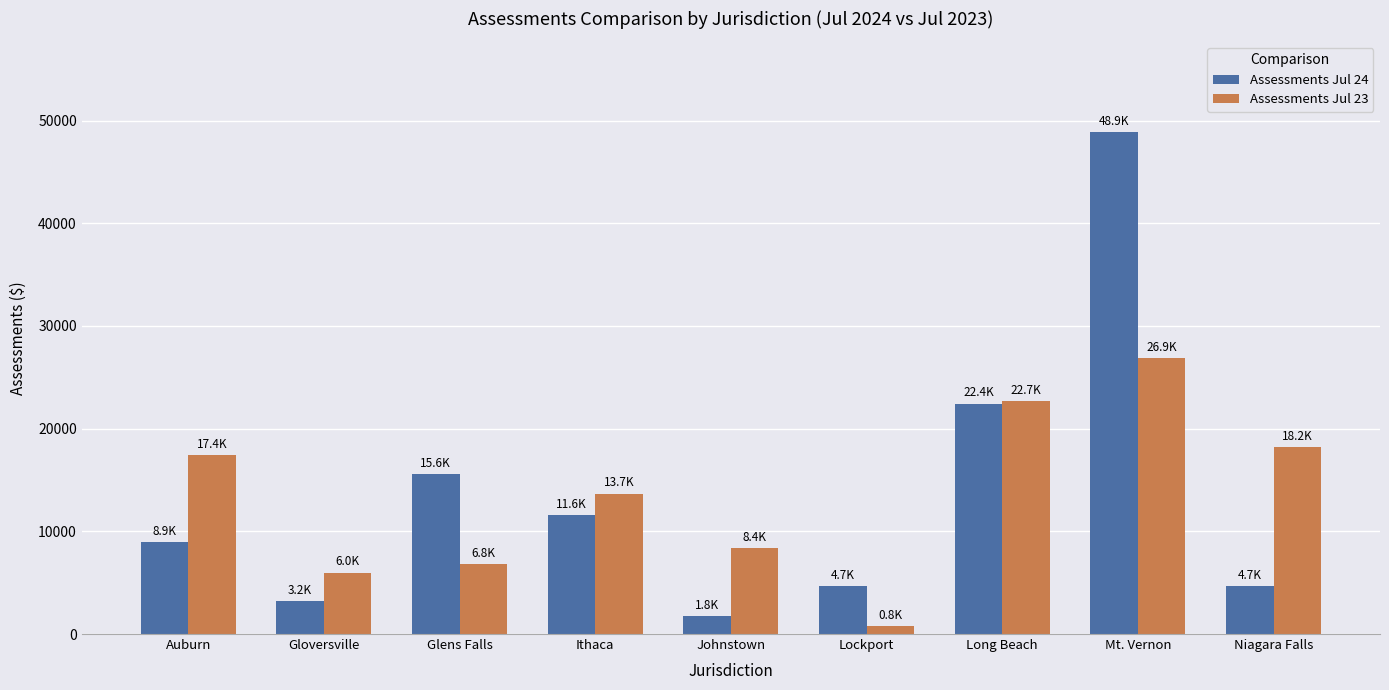

List the labels in order of Assessments Jul 23 value, largest first.

Mt. Vernon, Long Beach, Niagara Falls, Auburn, Ithaca, Johnstown, Glens Falls, Gloversville, Lockport